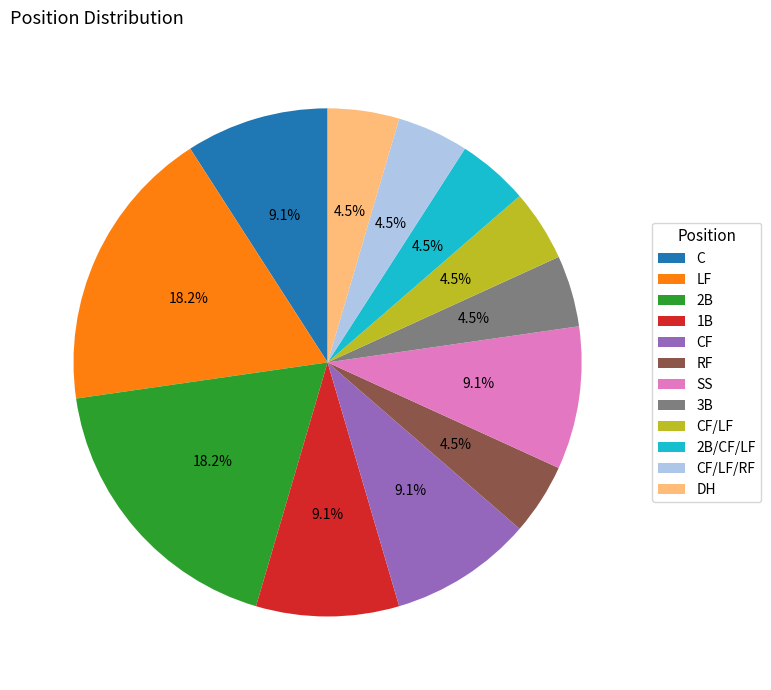

Is there a majority slice in this chart?

No